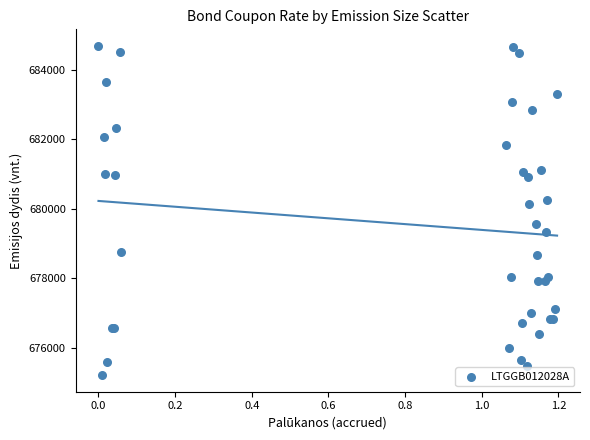

What Y value in the scatter plot is closest to 679952?

680142.3